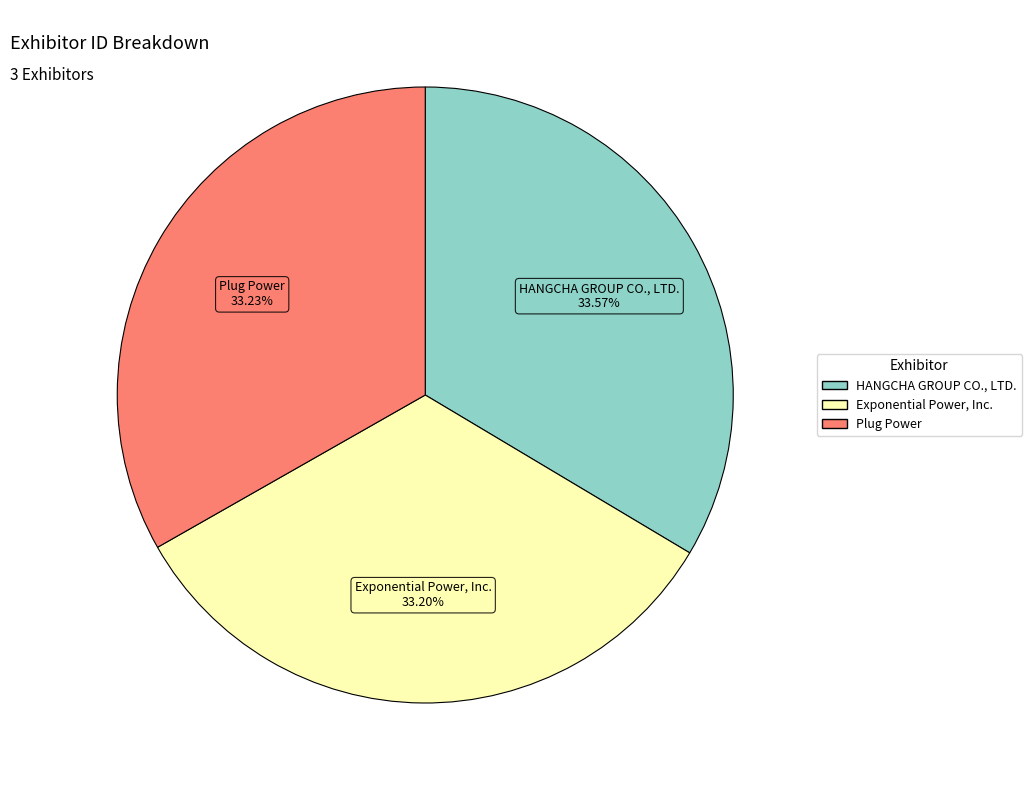

What is the ratio of the value at Exponential Power, Inc. to the value at HANGCHA GROUP CO., LTD.?

1.0